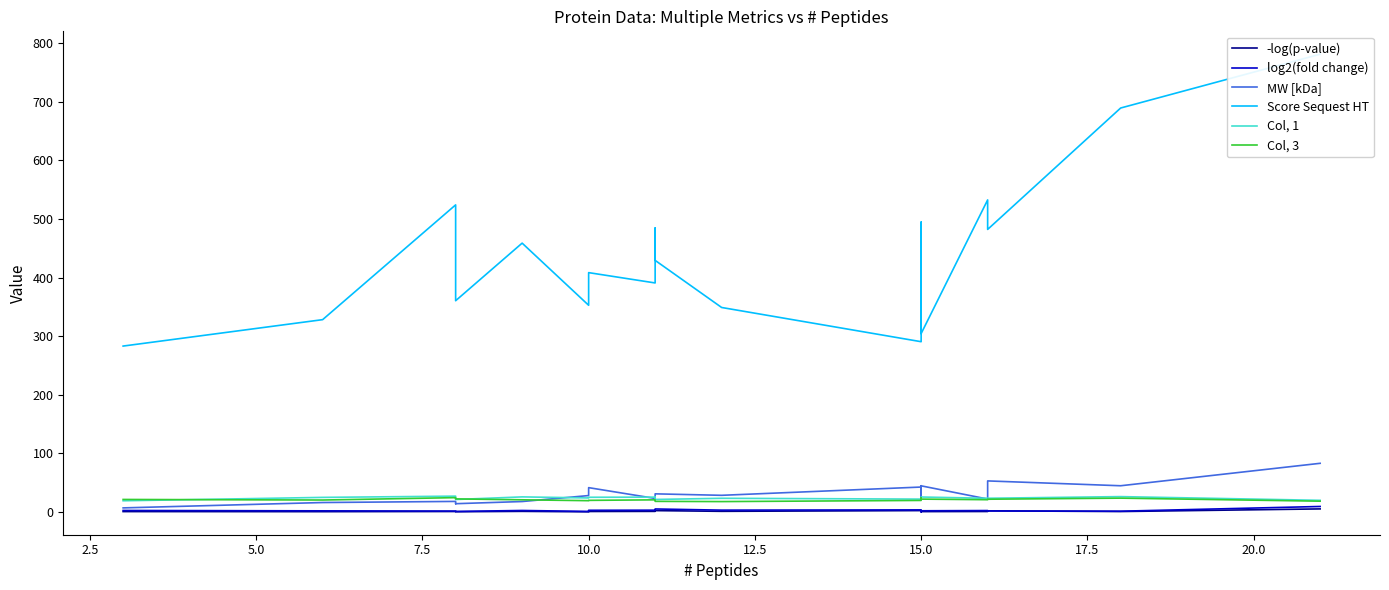

How many interior local peaks does the MW [kDa] series have?

6